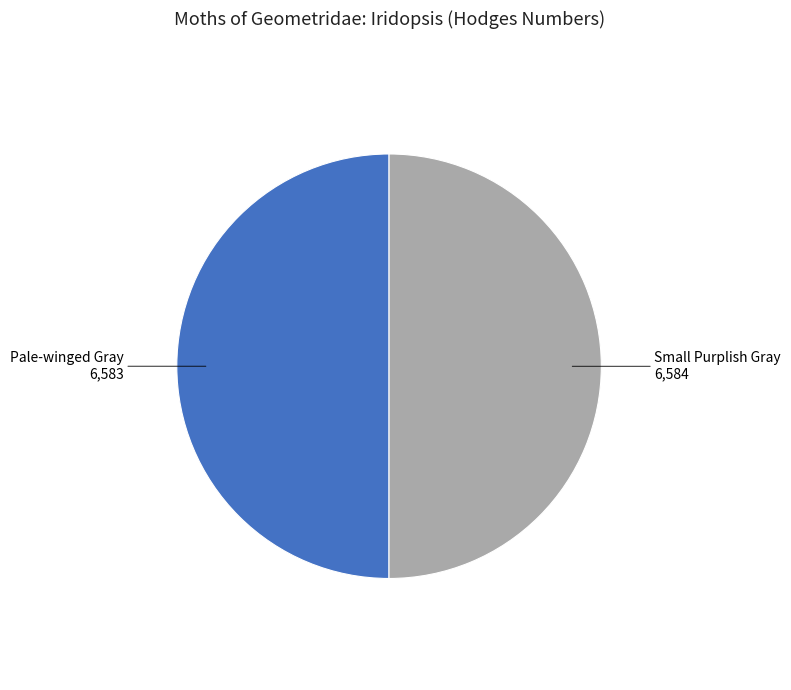

How many slices are in this pie chart?

2